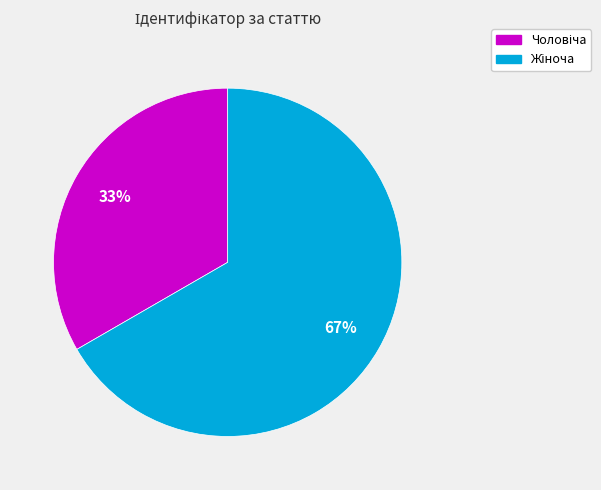

To the nearest percent, what is the average slice percentage?

50%